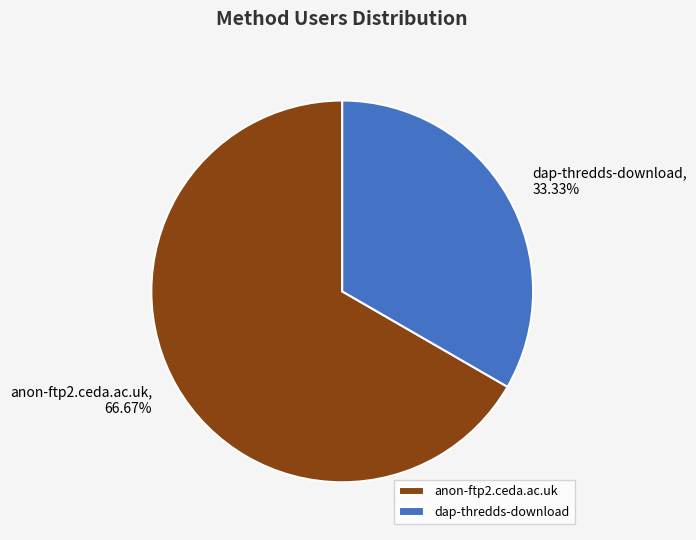

What is the total percentage of dap-thredds-download and anon-ftp2.ceda.ac.uk?

100.0%